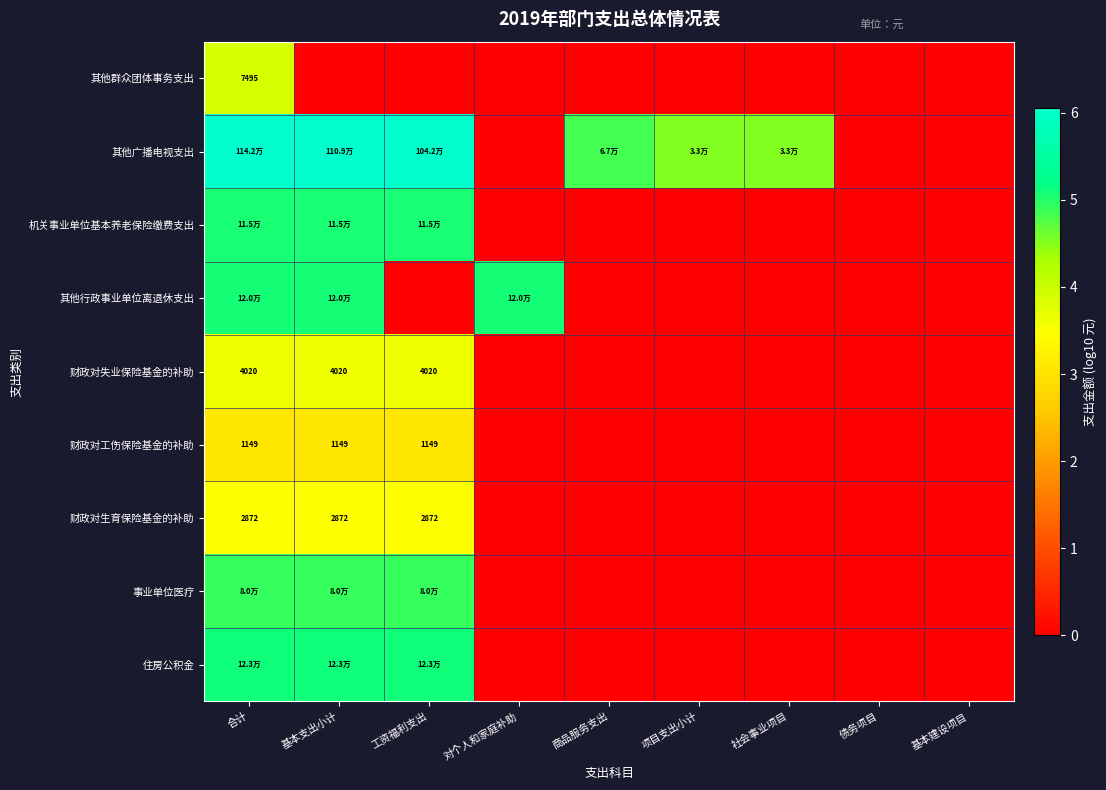

The value of 财政对工伤保险基金的补助 at 基本支出小计 is 3.1. True or false?

True